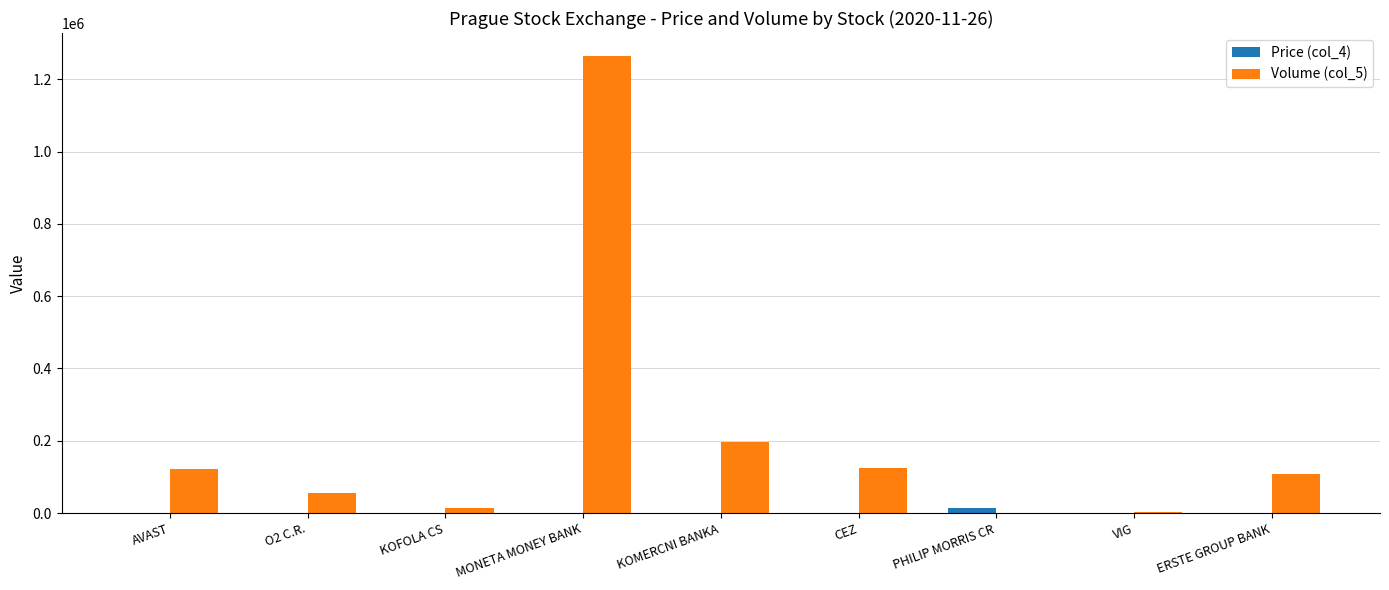

What are all the series names shown in the legend?

Price (col_4), Volume (col_5)